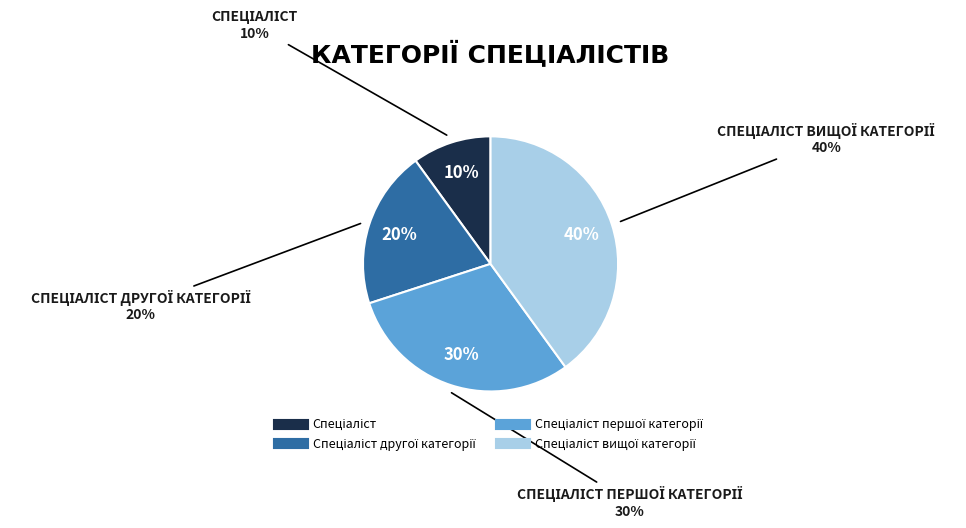

How many slices are in this pie chart?

4